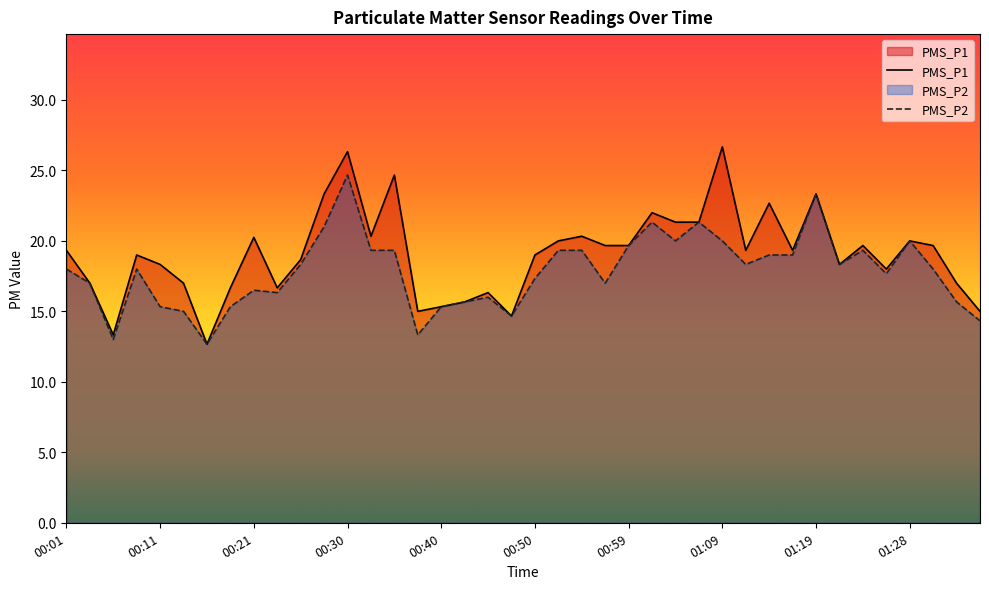

Between 00:42 and 01:31, which is larger?

01:31